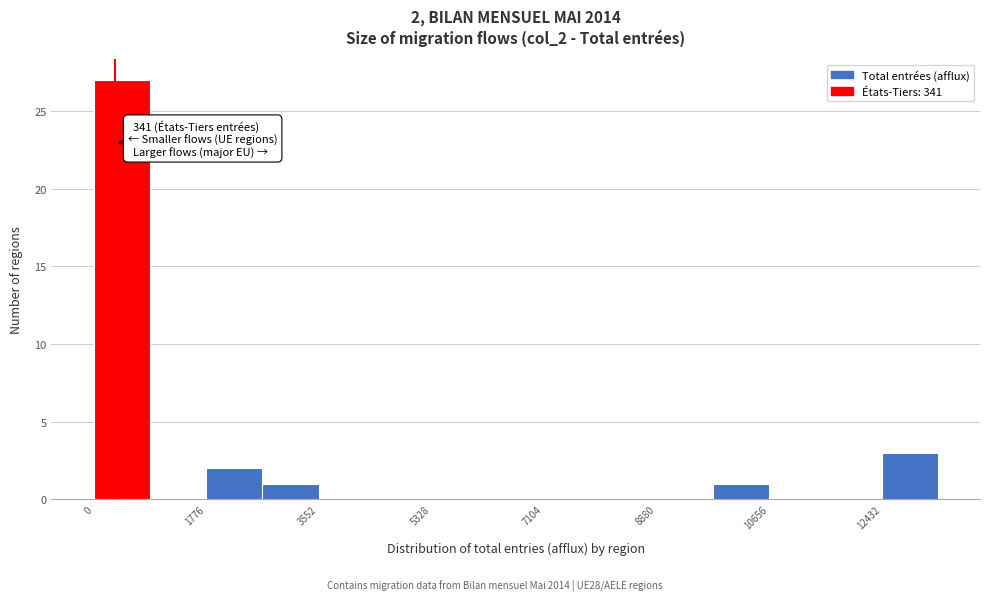

Over which range of the x-axis is the bar tallest?

0 to 800